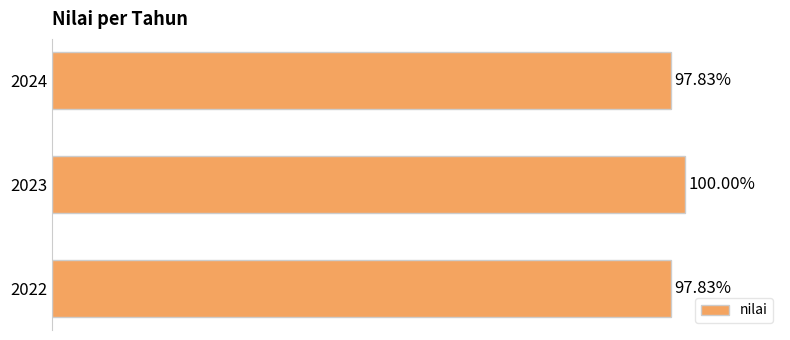

What is the smallest value displayed?

97.8